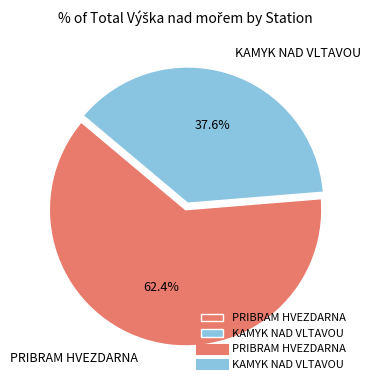

True or false: PRIBRAM HVEZDARNA accounts for 62% of the total.

True